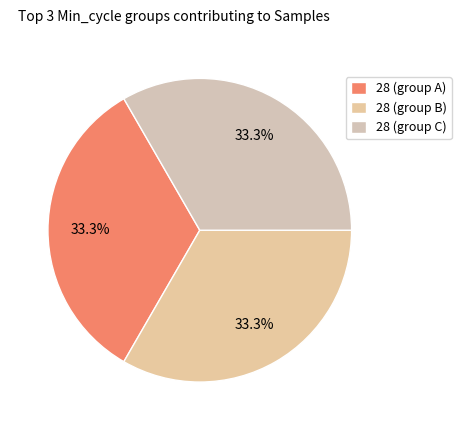

How many segments does this pie chart have?

3